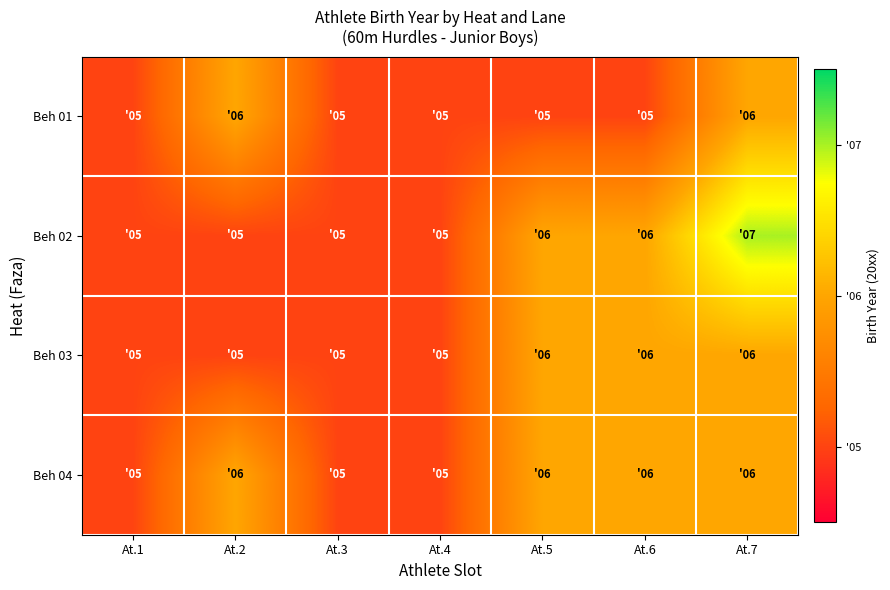

What is the smallest value displayed?

5